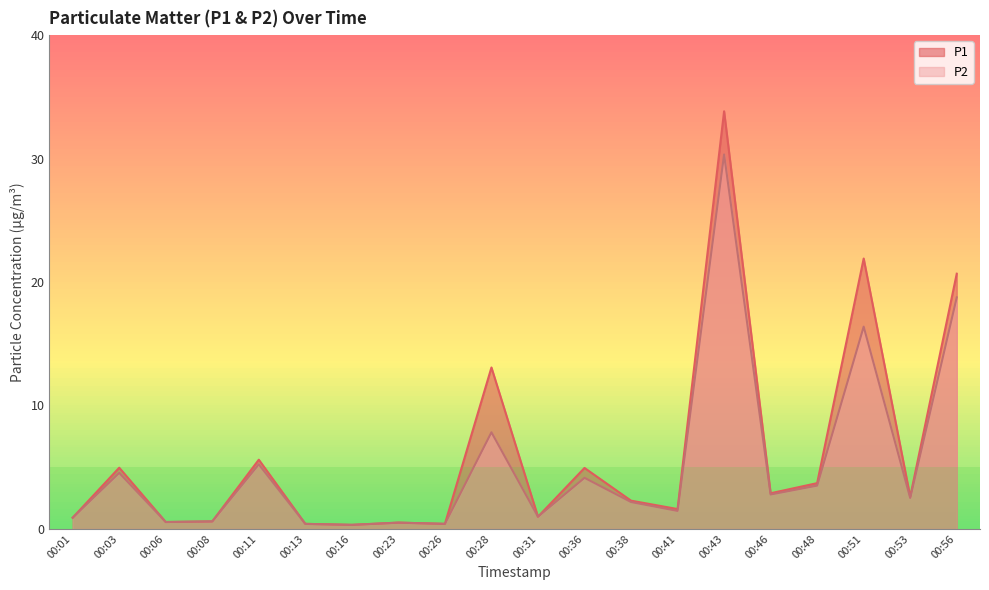

True or false: P2 has a value of 0.3 at 00:16.

True